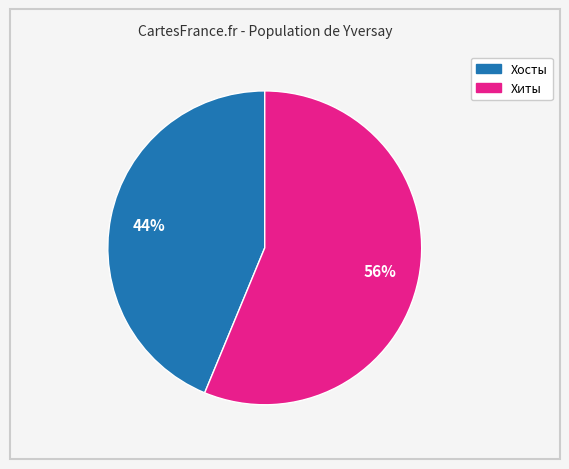

Combined, do Хосты and Хиты account for over 50%?

Yes